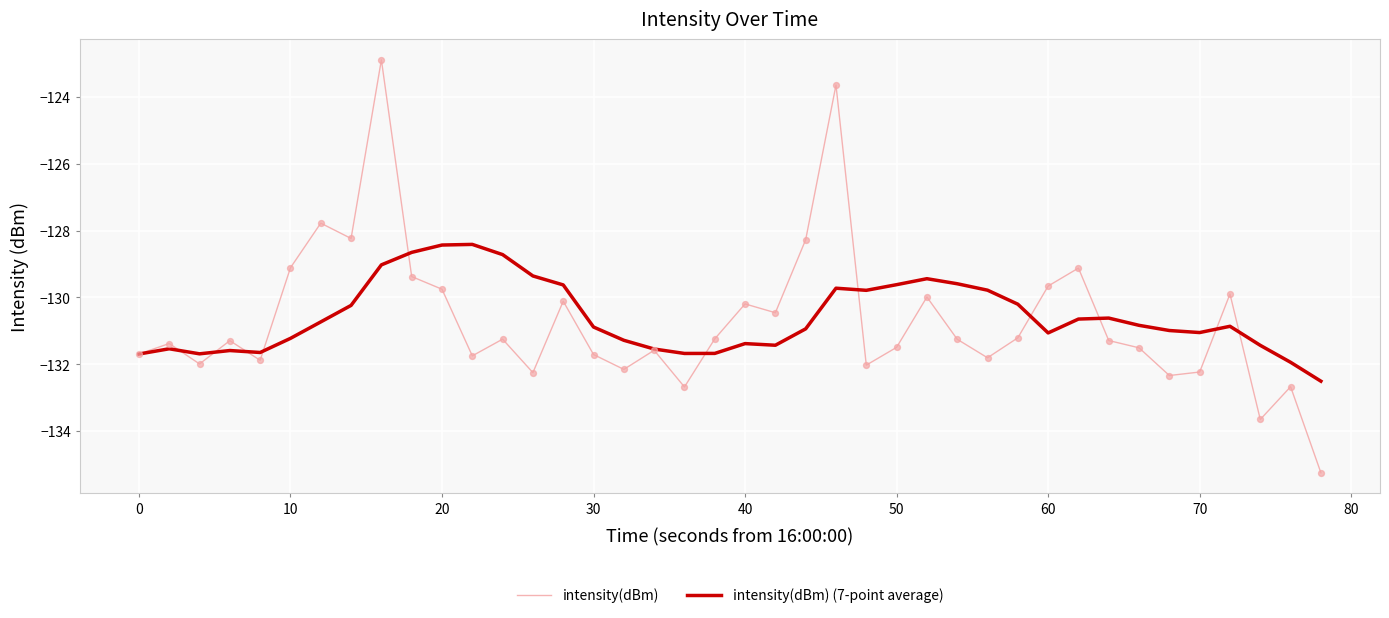

Which series has the widest spread of values?

intensity(dBm)